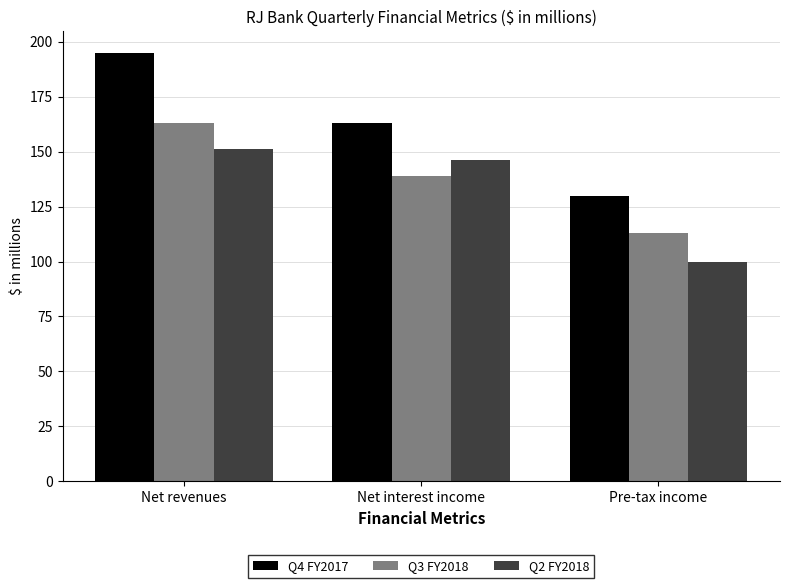

How many bars are there in each group?

3